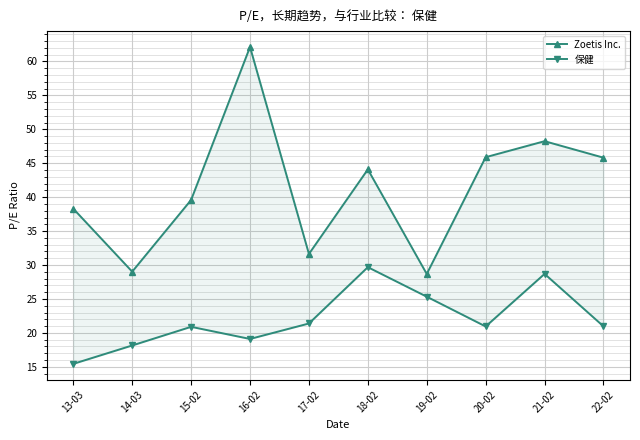

What is the label of the 6th point from the right?

17-02